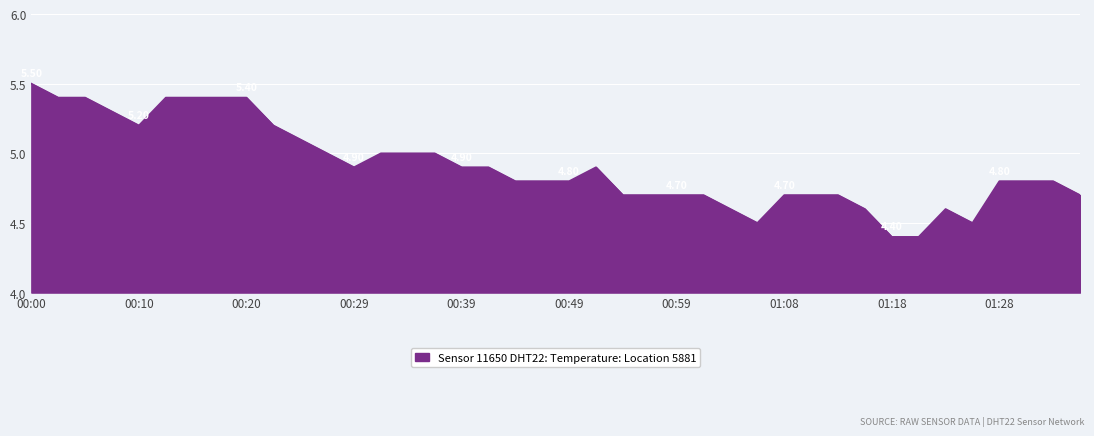

What is the difference between the maximum and minimum values?

1.1